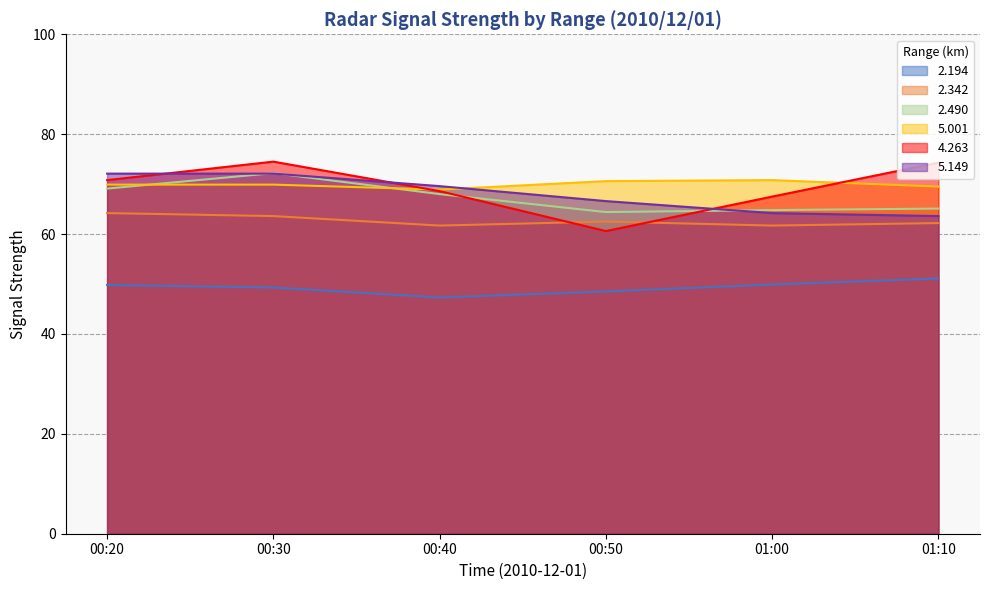

At 01:00, list the series in order from largest to smallest.

5.001, 4.263, 2.490, 5.149, 2.342, 2.194